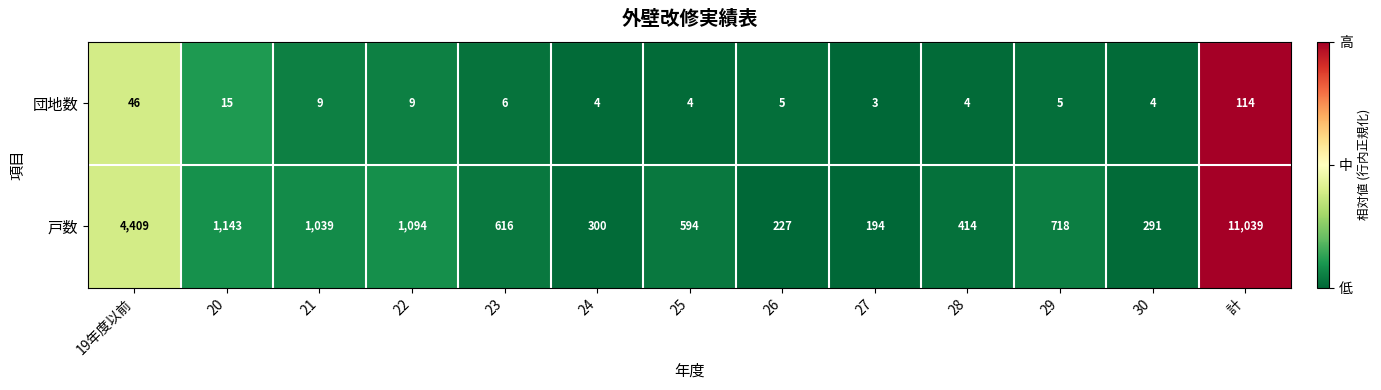

What is the difference between the maximum and minimum values in the 戸数 series?

10845